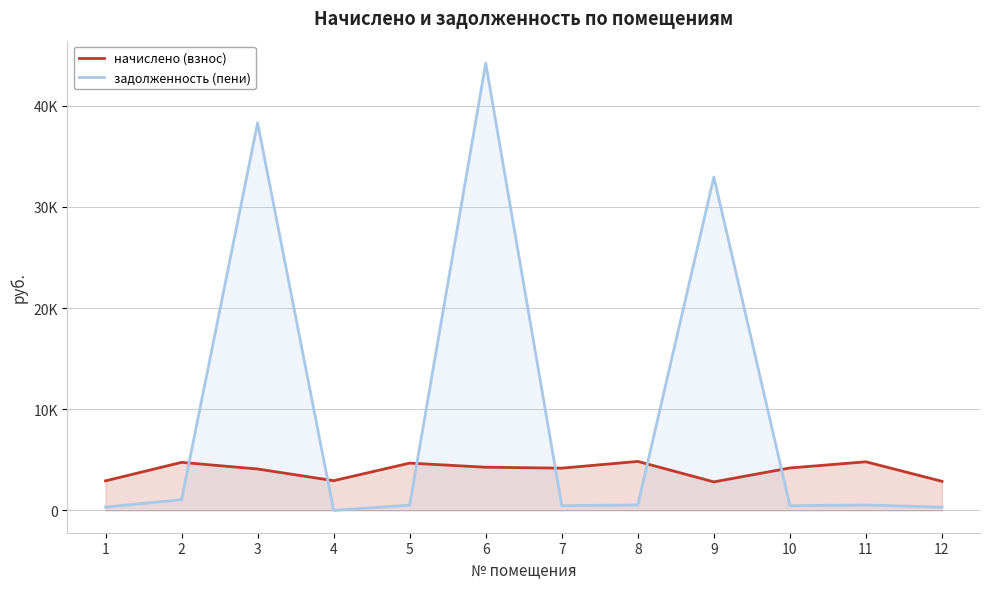

True or false: задолженность (пени) and начислено (взнос) intersect in this chart.

True